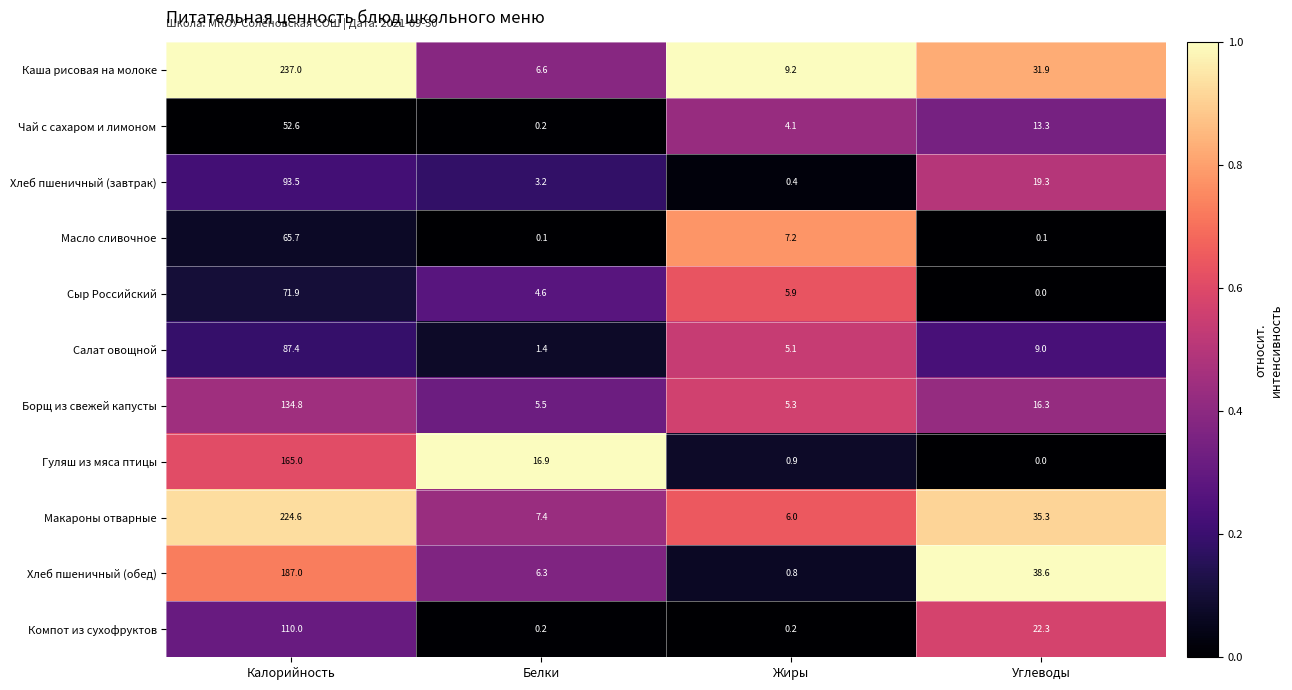

Count the number of categories in the chart.

4